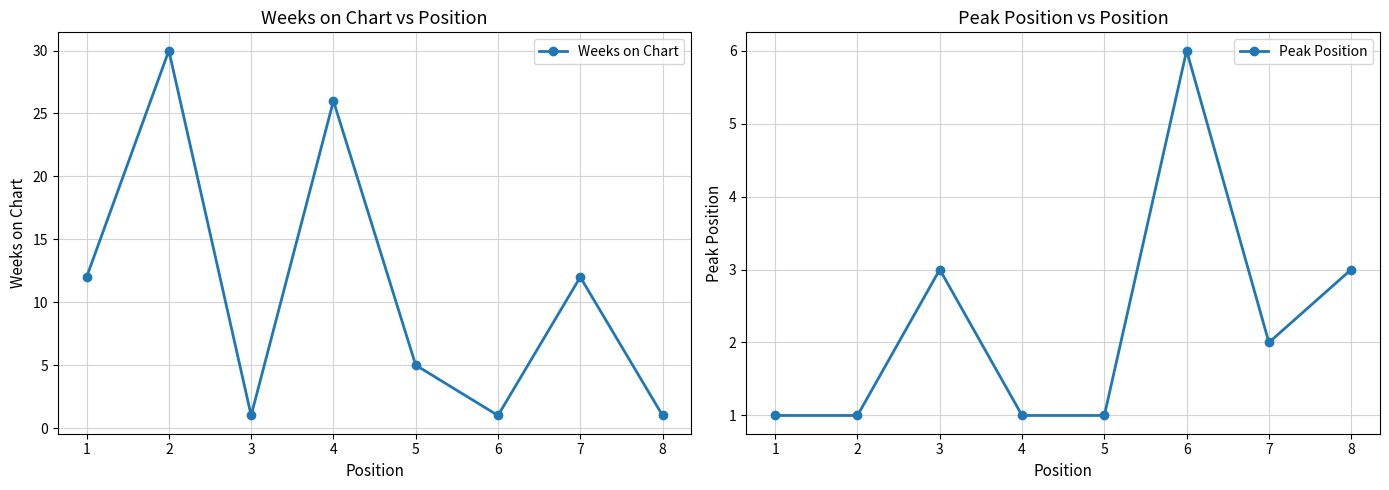

Reading left to right, list all the values displayed in this chart.

Weeks on Chart: 12	30	1	26	5	1	12	1
Peak Position: 1	1	3	1	1	6	2	3